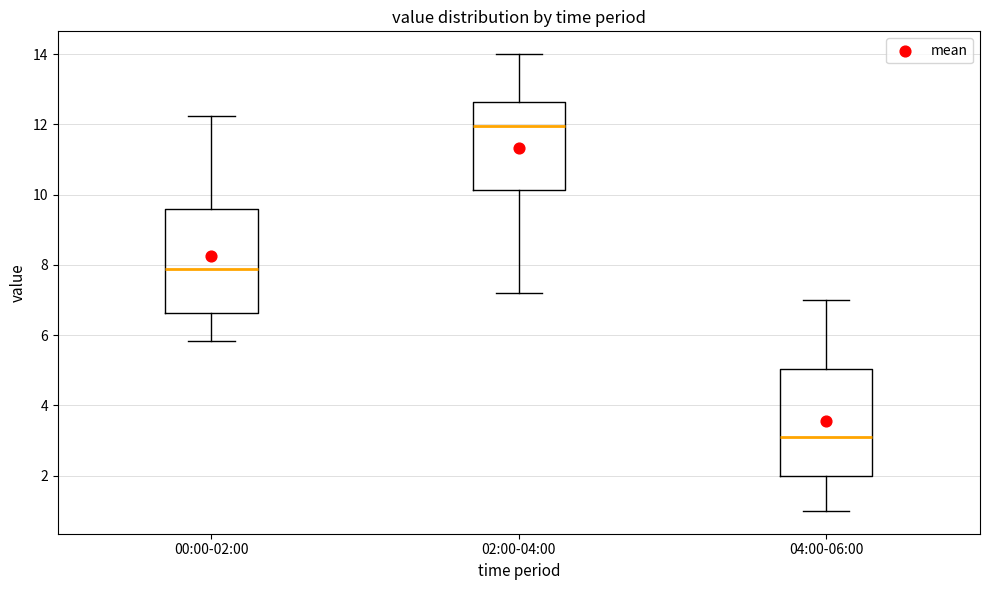

Reading left to right, transcribe this box plot: for each box, give where its median line is, the range the box spans, and where its two whiskers end, as read against the y-axis. The values are not printed on the chart, so give them approximately, as read against the axis.

00:00-02:00: median 7.8, box 6.6 to 9.6, whiskers 5.8 to 12.2
02:00-04:00: median 12.0, box 10.2 to 12.6, whiskers 7.2 to 14.0
04:00-06:00: median 3.2, box 2.0 to 5.0, whiskers 1.0 to 7.0